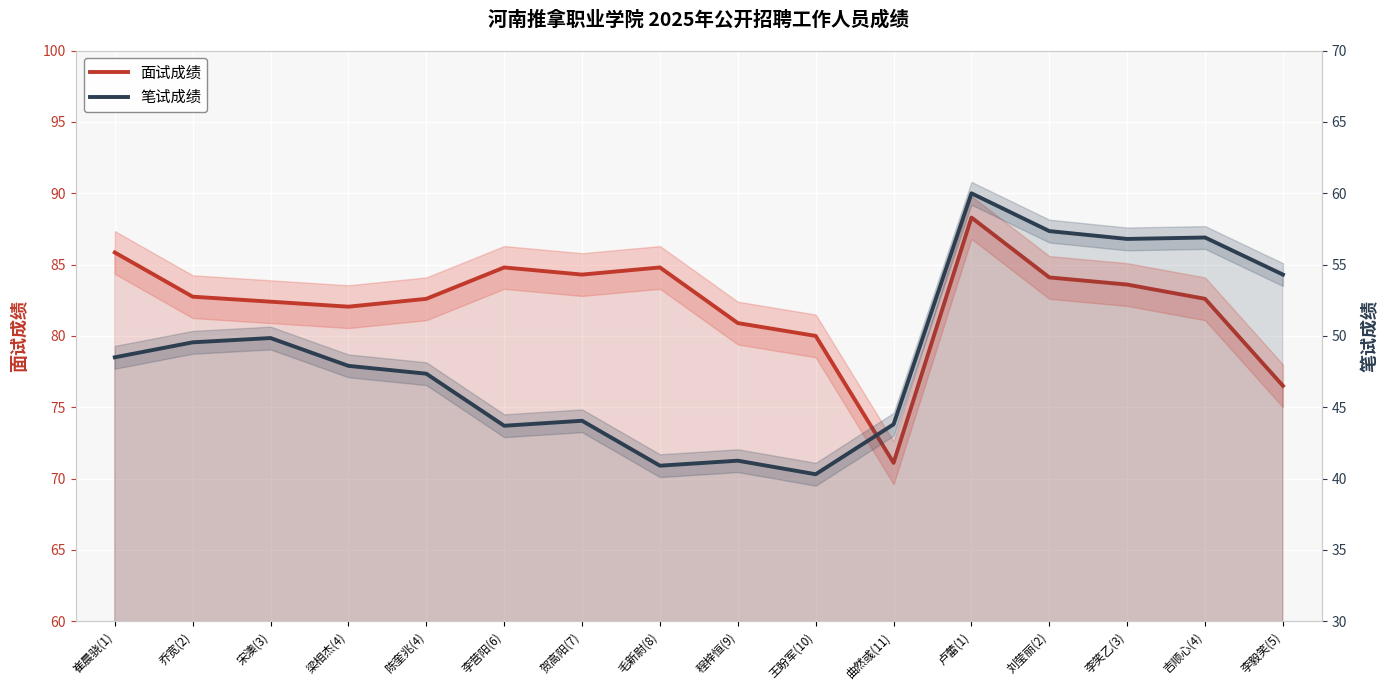

What is the approximate value of 面试成绩 at 毛新尉(8)?

84.8